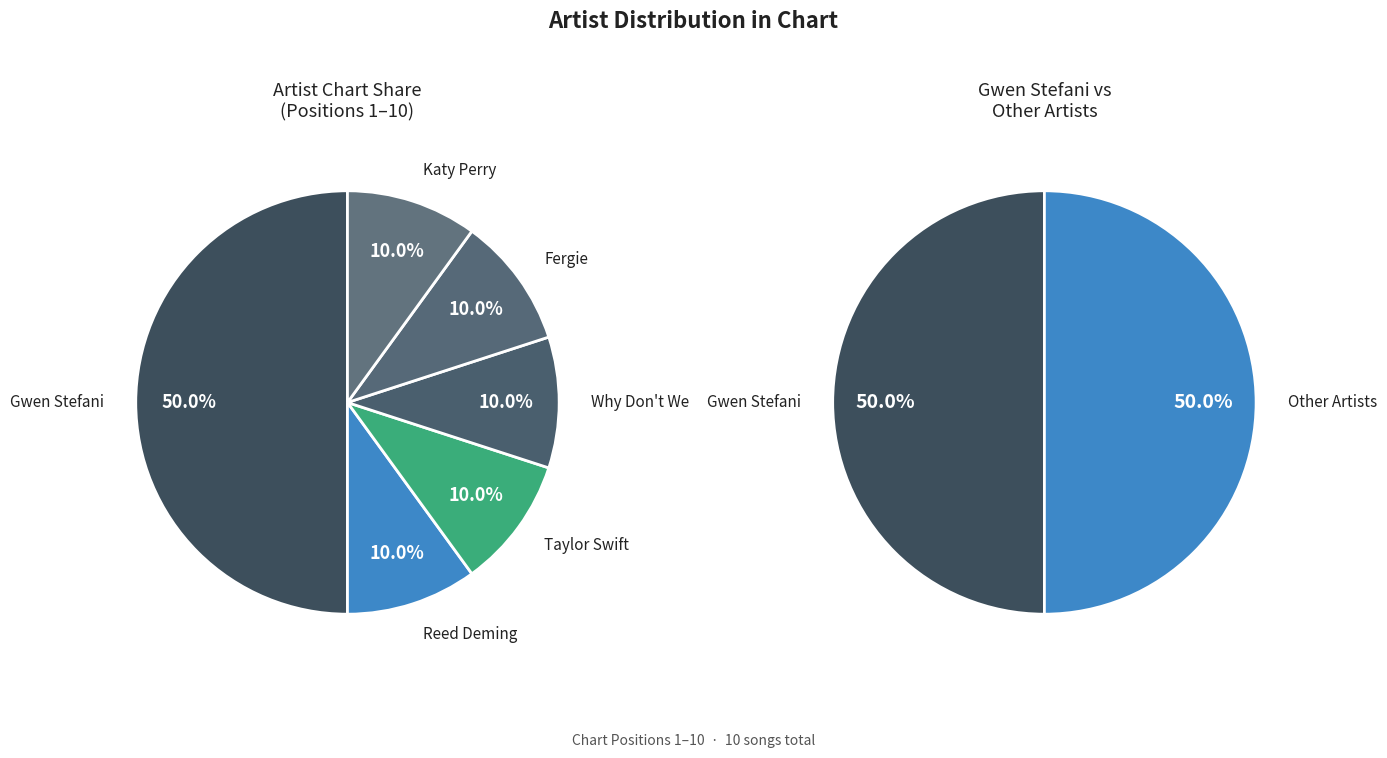

What is the ratio of the value at Why Don't We to the value at Katy Perry?

1.0